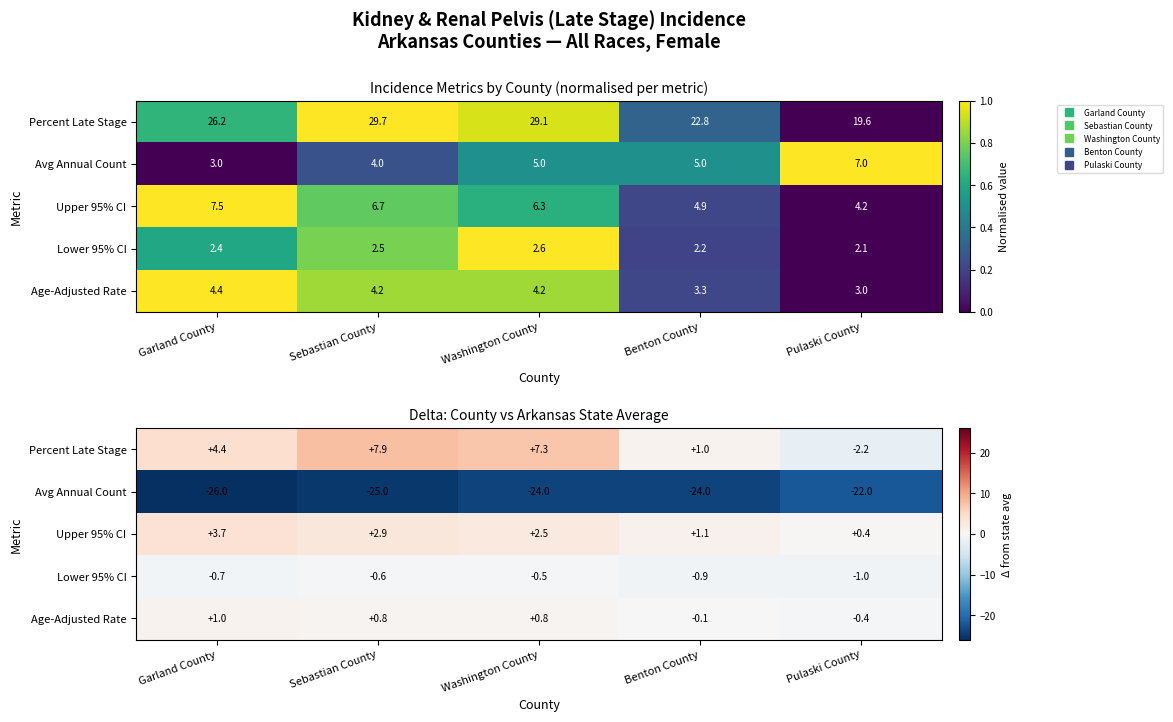

At which category does the chart reach its peak across all series?

Sebastian County